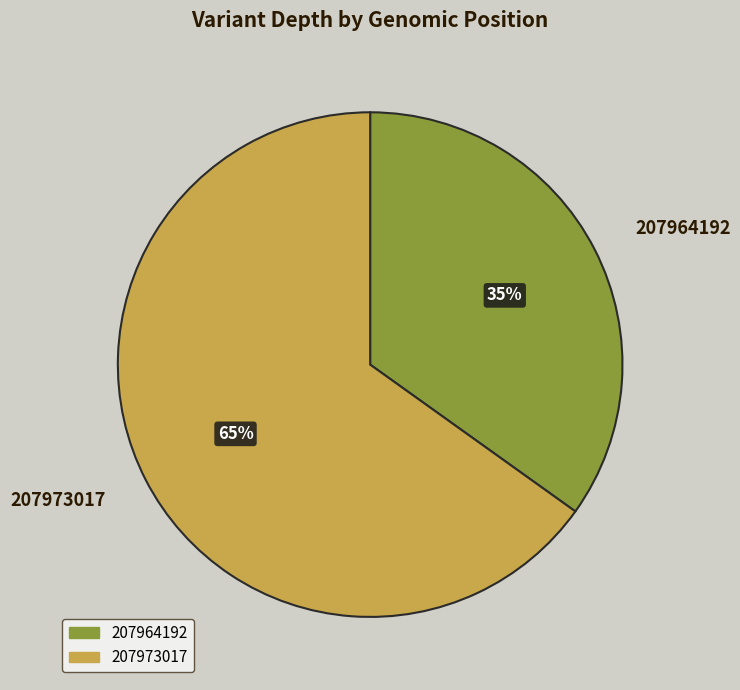

What percentage is the 207973017 slice, to the nearest percent?

65%